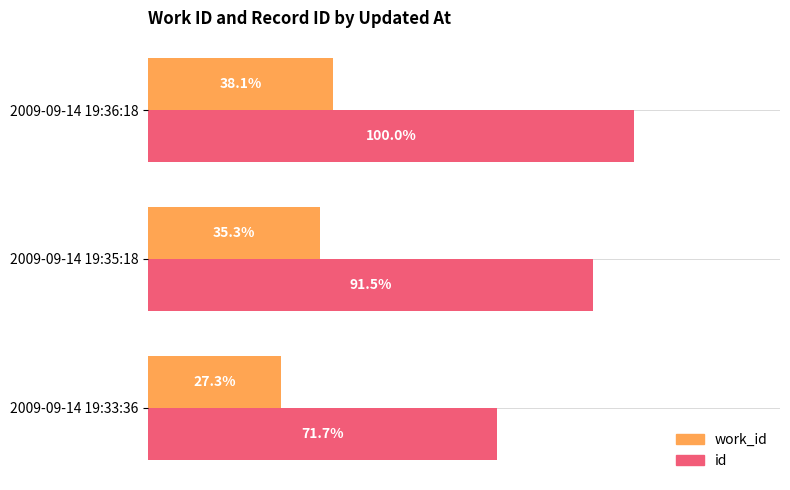

What are all the series names shown in the legend?

work_id, id